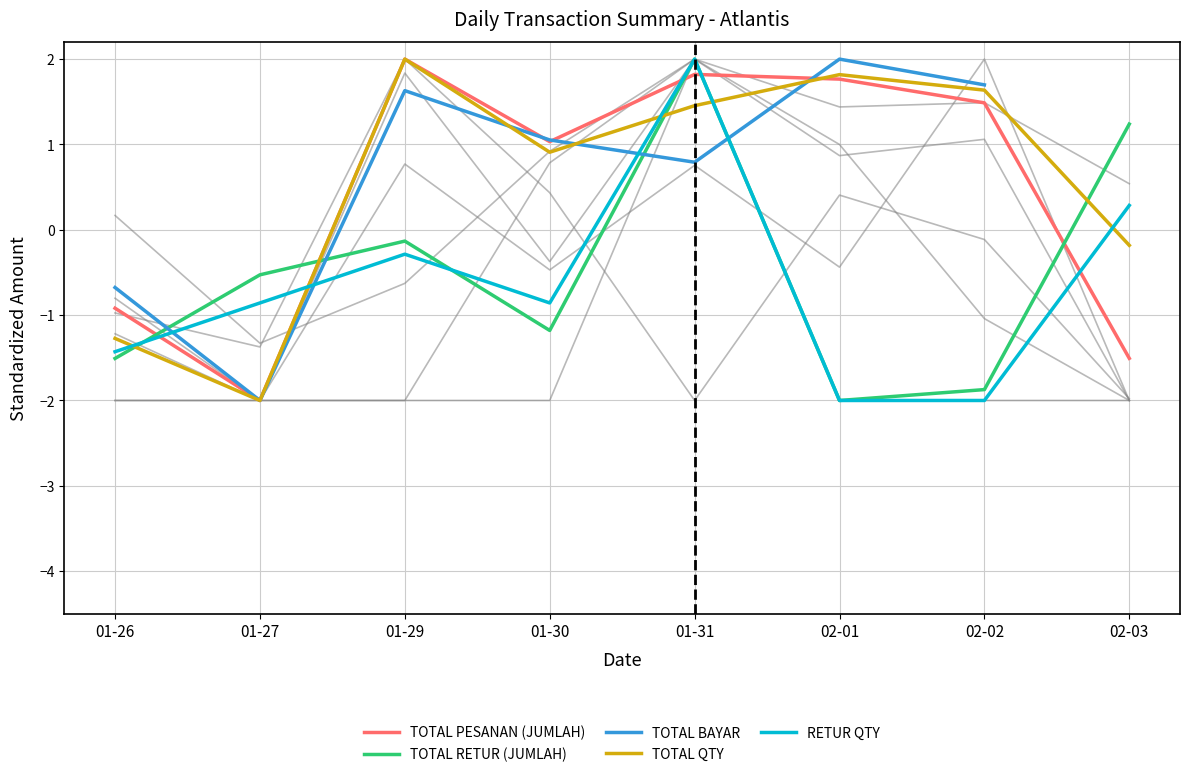

What is the difference between the TOTAL RETUR (JUMLAH) values at 01-31 and 01-29?

2.1